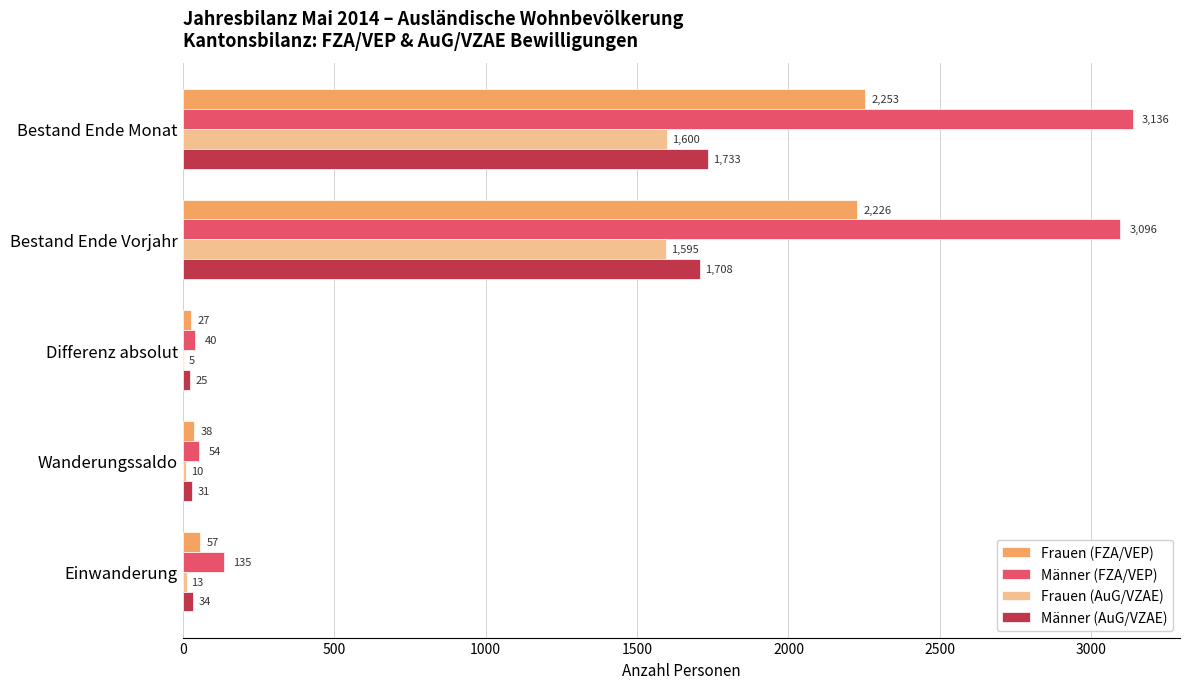

How many distinct data groups are displayed?

4